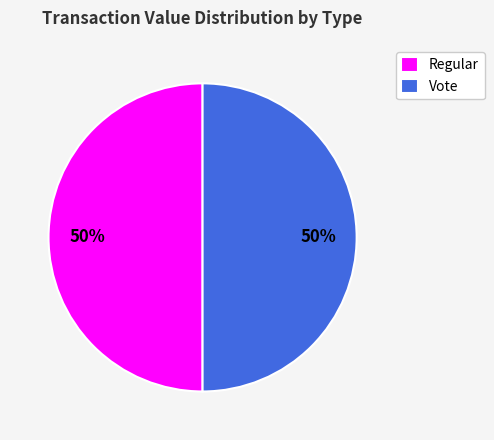

Is it true that Regular is 36% of the pie?

False